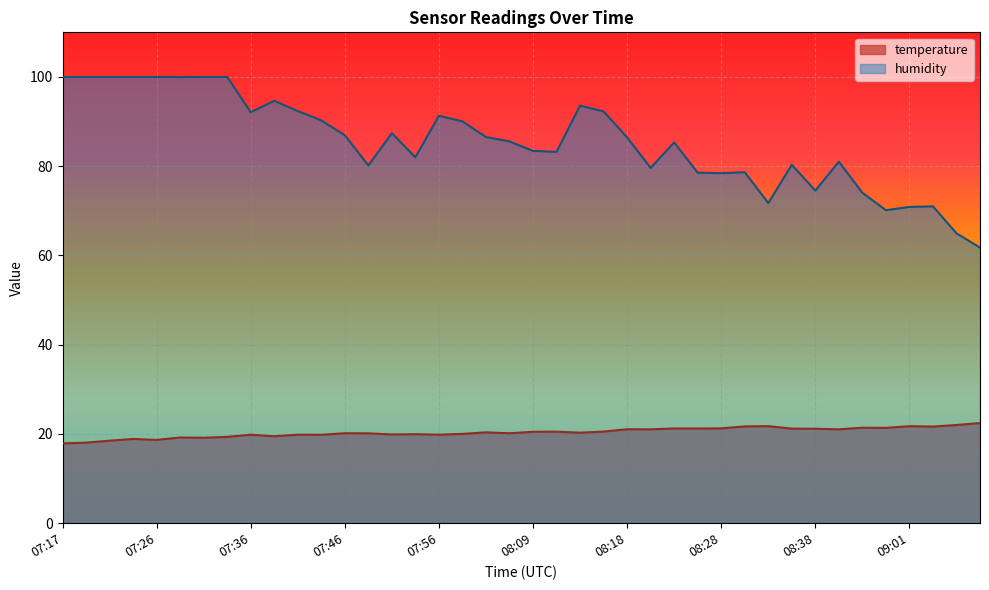

Reading left to right, transcribe all the data shown in this chart.

temperature: 07:17=17.9	07:19=18.1	07:21=18.5	07:24=18.9	07:26=18.7	07:29=19.2	07:31=19.2	07:34=19.4	07:36=19.8	07:38=19.5	07:41=19.8	07:43=19.8	07:46=20.2	07:48=20.1	07:51=19.9	07:53=19.9	07:56=19.8	07:58=20.0	08:00=20.4	08:03=20.2	08:09=20.5	08:11=20.5	08:13=20.3	08:16=20.5	08:18=21.1	08:21=21.0	08:23=21.2	08:26=21.2	08:28=21.2	08:30=21.7	08:33=21.8	08:35=21.2	08:38=21.2	08:40=21.0	08:56=21.4	08:59=21.4	09:01=21.7	09:06=21.7	09:09=22.0	09:11=22.4
humidity: 07:17=100.0	07:19=100.0	07:21=100.0	07:24=100.0	07:26=100.0	07:29=100.0	07:31=100.0	07:34=100.0	07:36=92.1	07:38=94.7	07:41=92.4	07:43=90.3	07:46=86.9	07:48=80.2	07:51=87.4	07:53=82.0	07:56=91.3	07:58=90.0	08:00=86.5	08:03=85.6	08:09=83.4	08:11=83.2	08:13=93.6	08:16=92.3	08:18=86.5	08:21=79.6	08:23=85.3	08:26=78.5	08:28=78.4	08:30=78.7	08:33=71.8	08:35=80.3	08:38=74.5	08:40=81.0	08:56=74.0	08:59=70.1	09:01=70.9	09:06=71.0	09:09=65.0	09:11=61.8